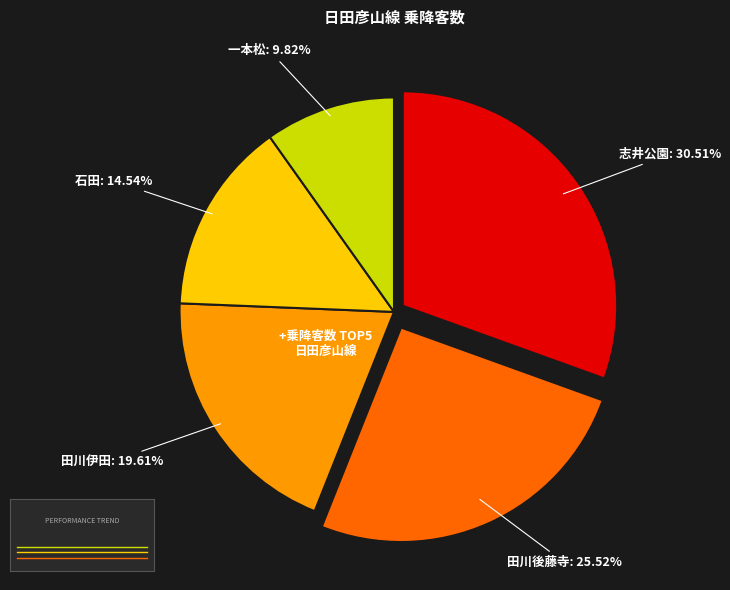

Between 田川後藤寺 and 志井公園, which is larger?

志井公園